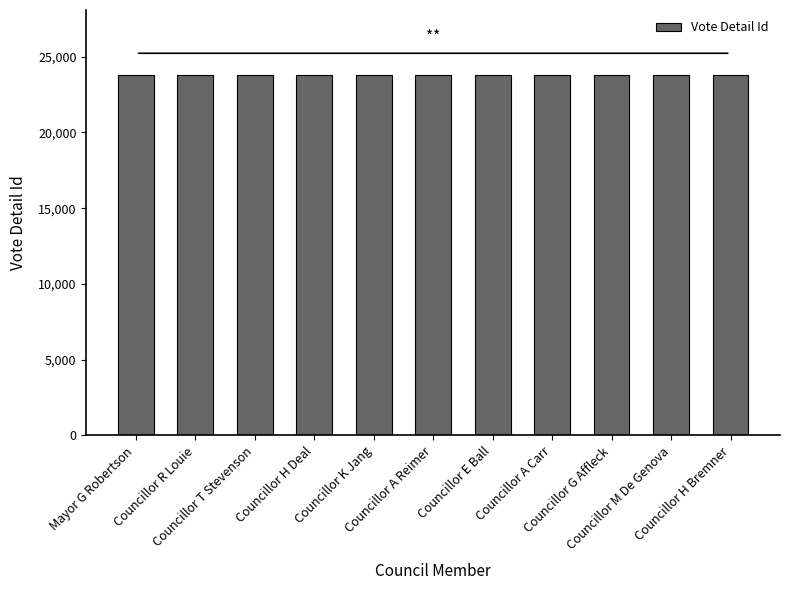

What is the average value?

23788